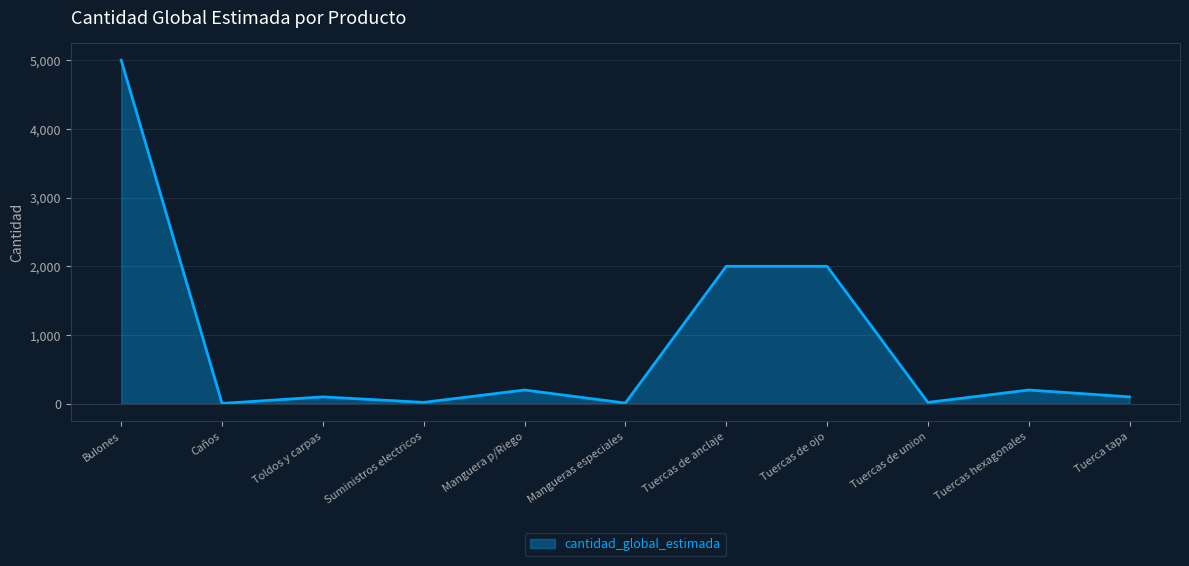

Does the chart have visible grid lines?

Yes